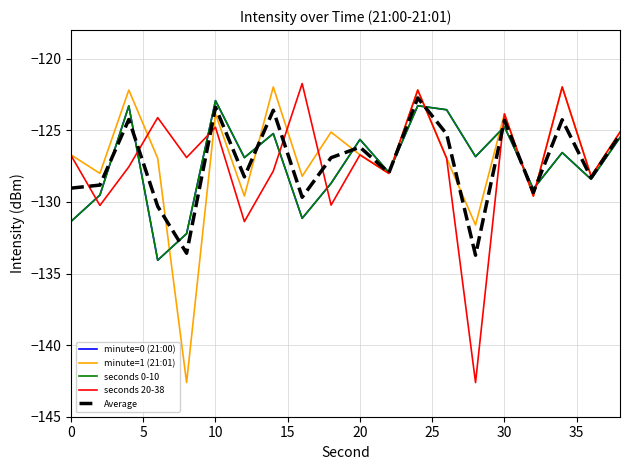

What is the sum of all seconds 0-10 values?

-2547.0